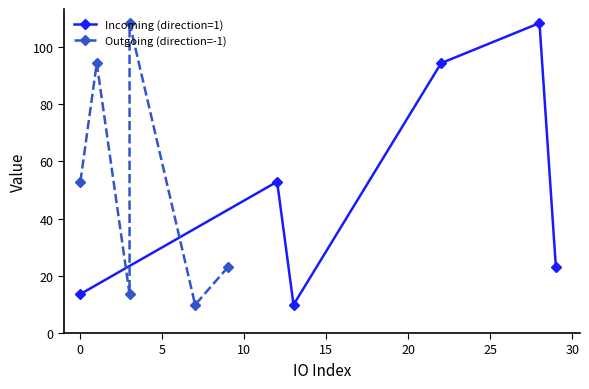

Which series ends up on top after the final intersection of Incoming (direction=1) and Outgoing (direction=-1)?

Incoming (direction=1)